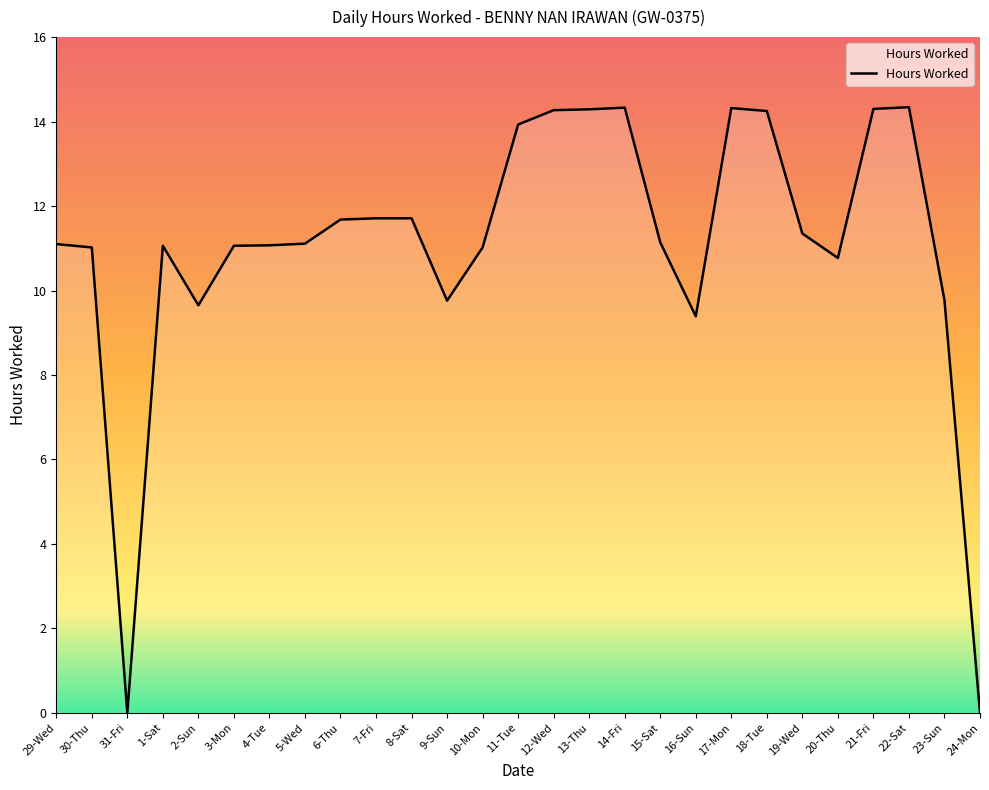

What is the greatest value displayed?

14.3